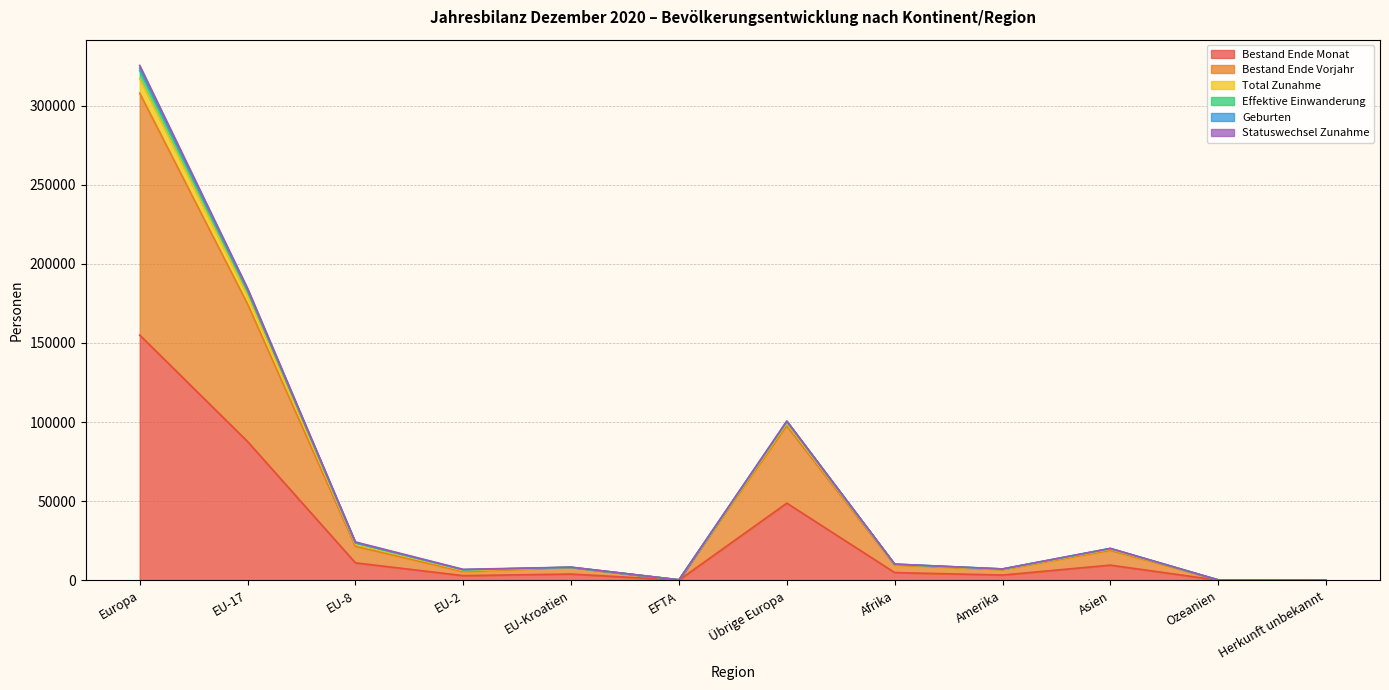

At which label does Bestand Ende Monat reach its peak?

Europa